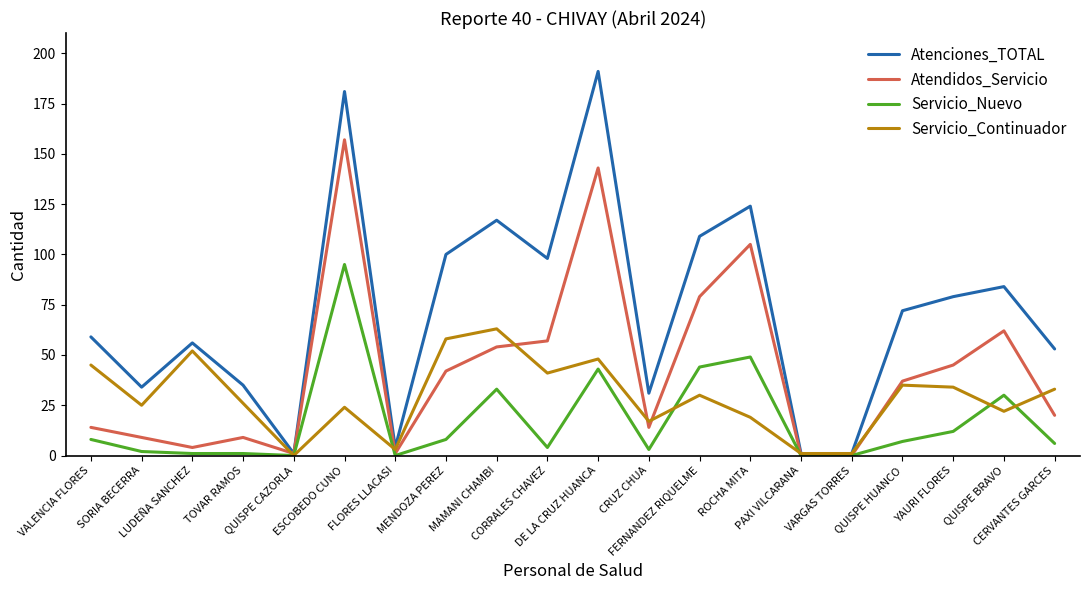

What is the average value of the Atenciones_TOTAL series?

72